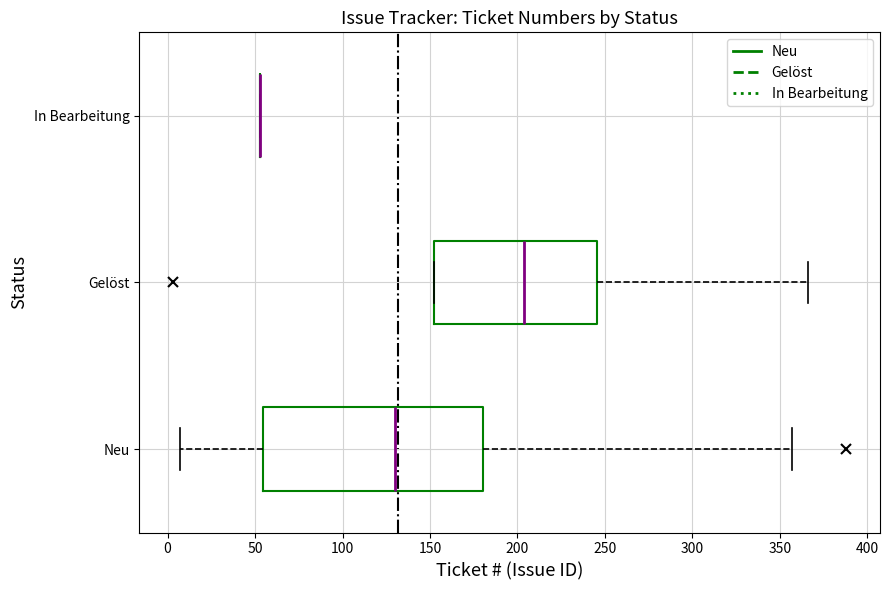

Reading bottom to top, transcribe this box plot: for each box, give where its median line is, the range the box spans, and where its two whiskers end, as read against the x-axis. The values are not printed on the chart, so give them approximately, as read against the axis.

Neu: median 130, box 55 to 180, whiskers 5 to 355
Gelöst: median 205, box 150 to 245, whiskers 150 to 365
In Bearbeitung: box collapsed to a line at 55, whiskers 55 to 55